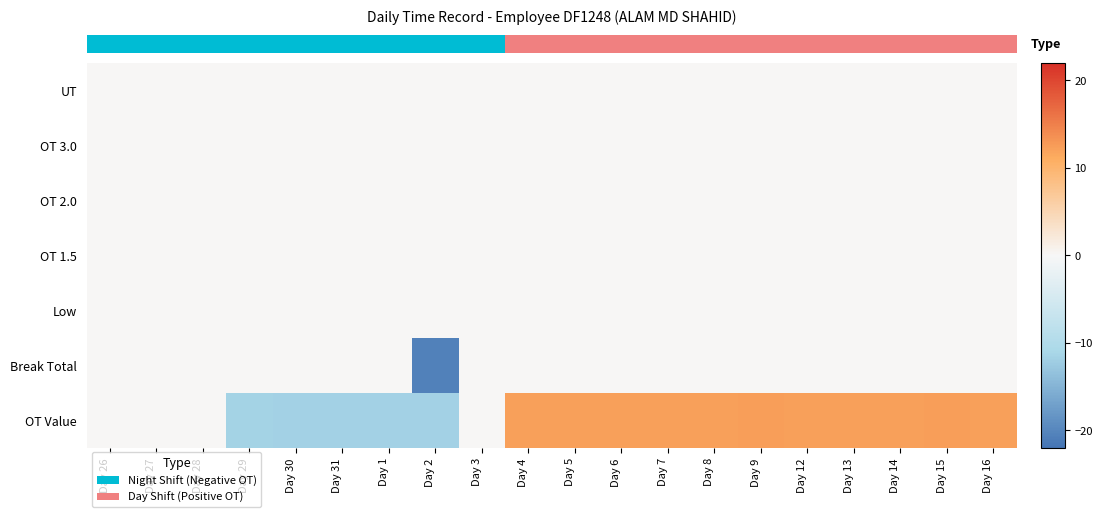

At which category is the sum across all series the highest?

Day 9